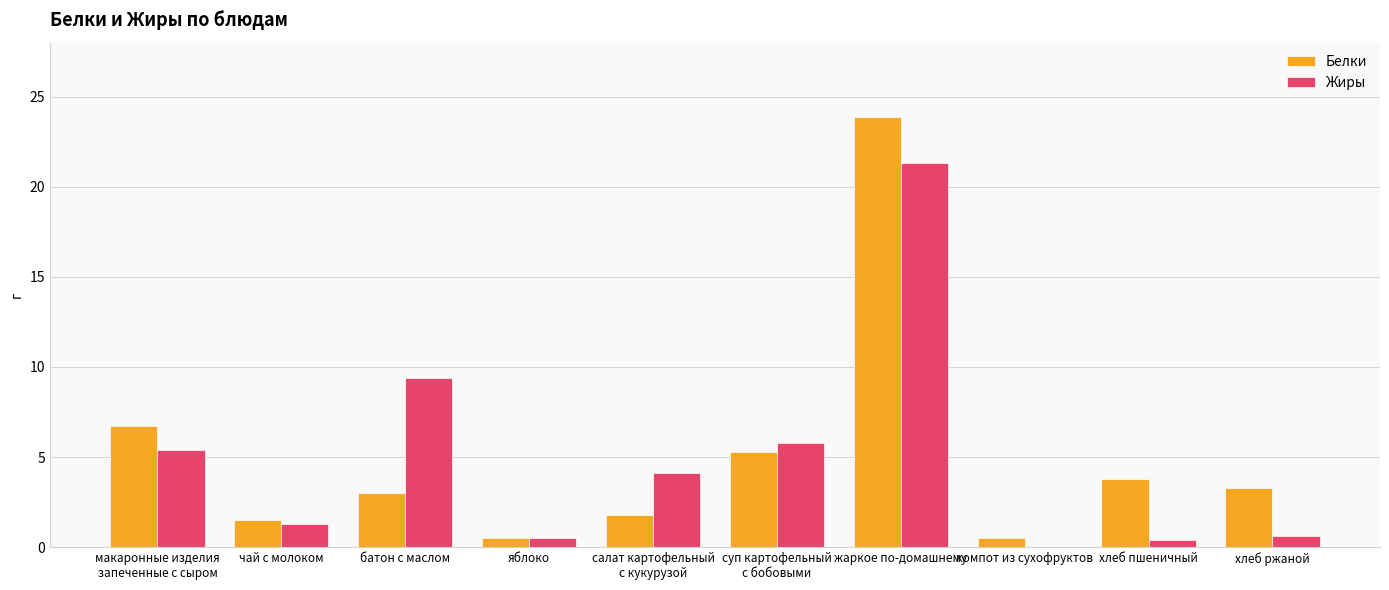

The Белки series shows 1.5 at чай с молоком. True or false?

True